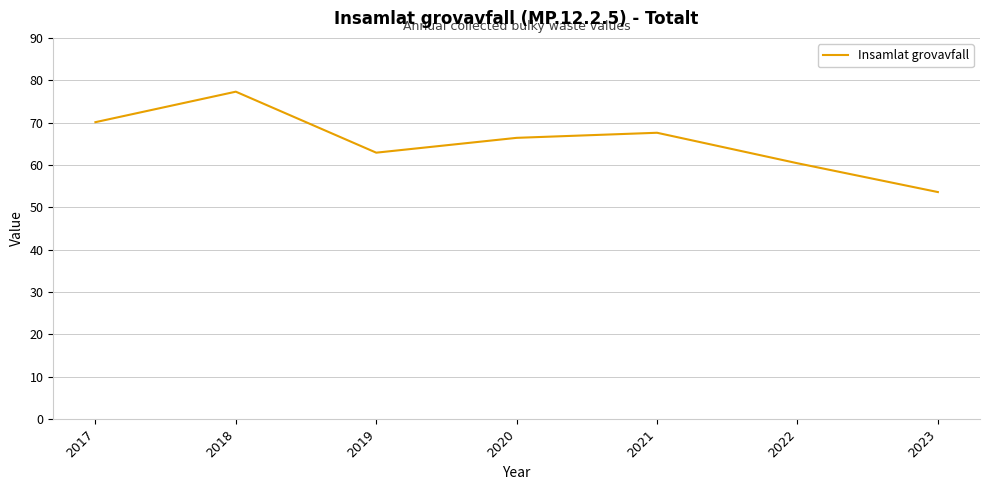

True or false: the data has more than 2 interior local peaks.

False